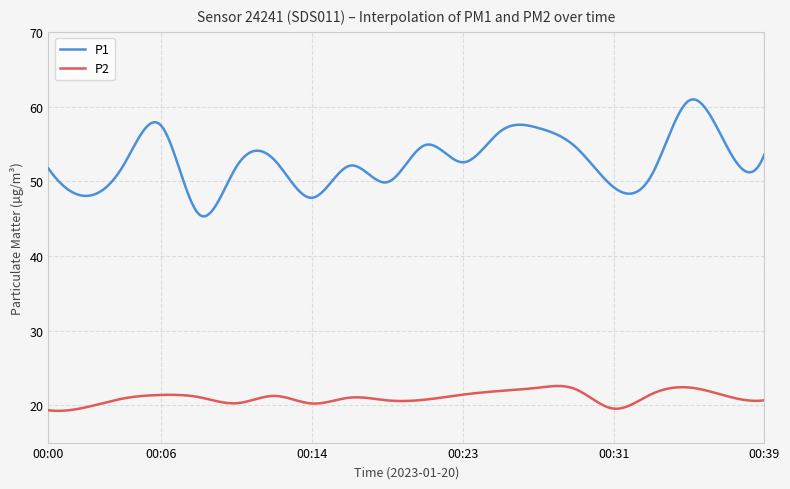

True or false: P1 and P2 cross at least once.

False